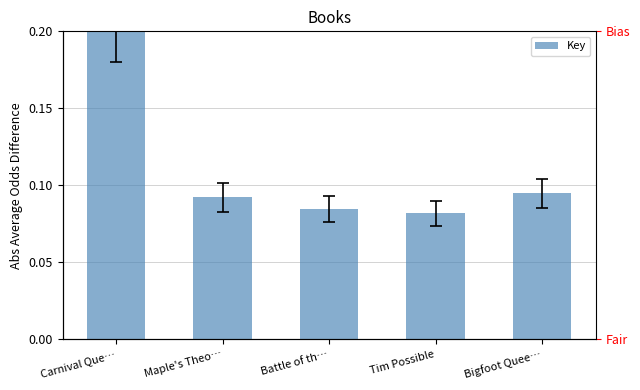

Count the values in the range 0 to 1.

5